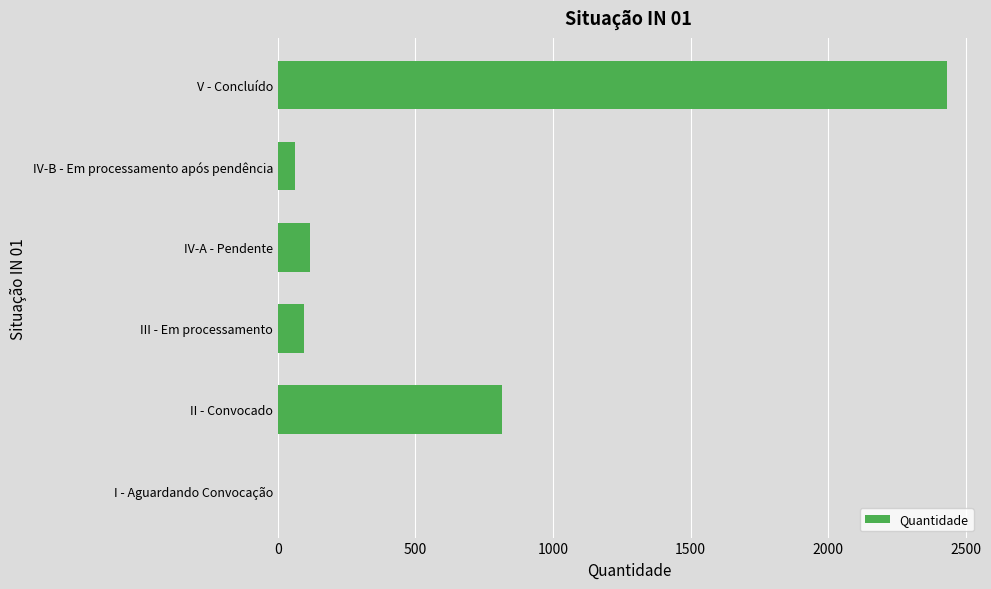

Is it true that the value at IV-A - Pendente is 116?

True